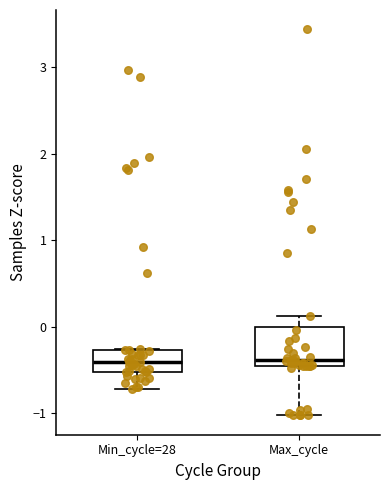

Reading left to right, transcribe this box plot: for each box, give where its median line is, the range the box spans, and where its two whiskers end, as read against the y-axis. The values are not printed on the chart, so give them approximately, as read against the axis.

Min_cycle=28: median -0.4, box -0.5 to -0.3, whiskers -0.7 to -0.3
Max_cycle: median -0.4, box -0.5 to 0.0, whiskers -1.0 to 0.1